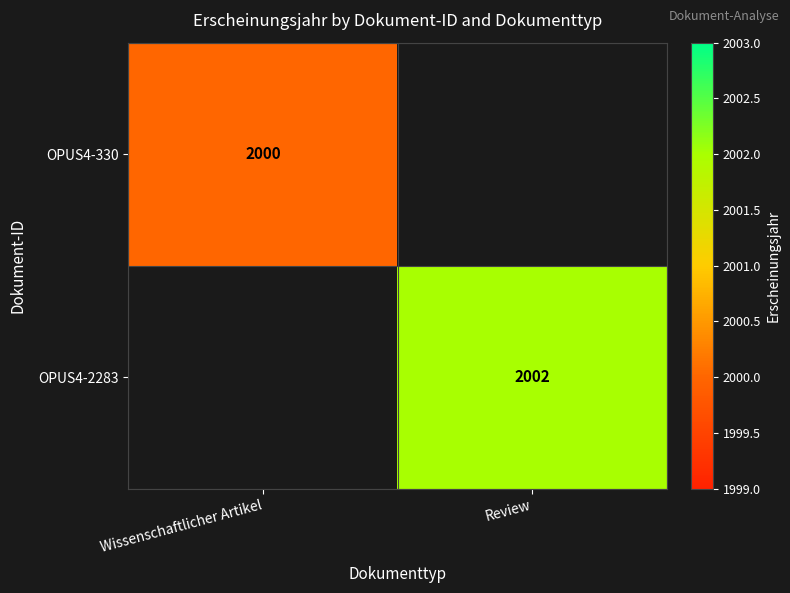

True or false: OPUS4-330 has a value of 2839.7 at Wissenschaftlicher Artikel.

False